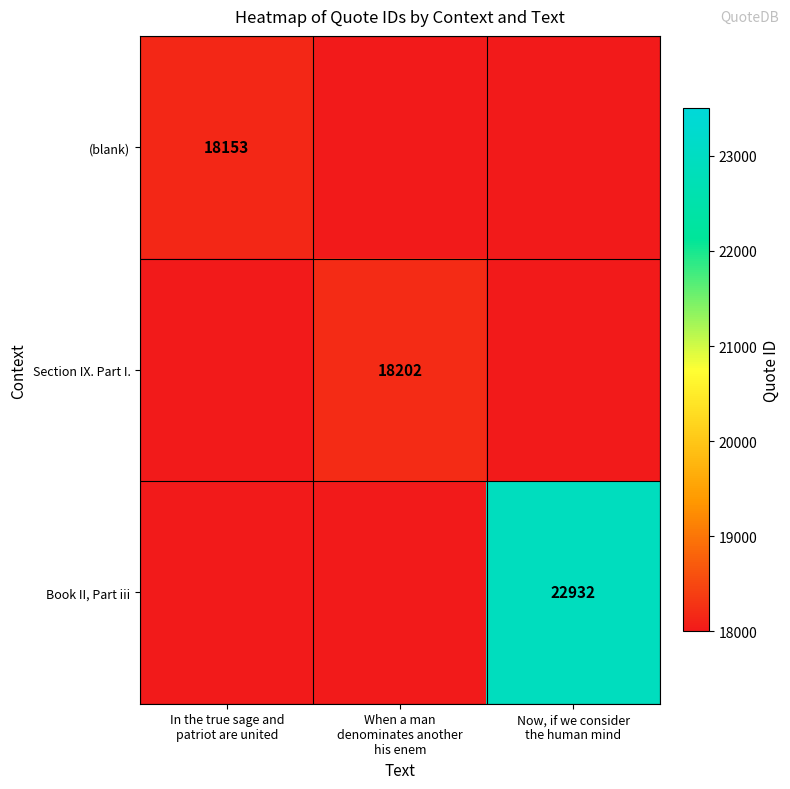

Count the number of categories in the chart.

3